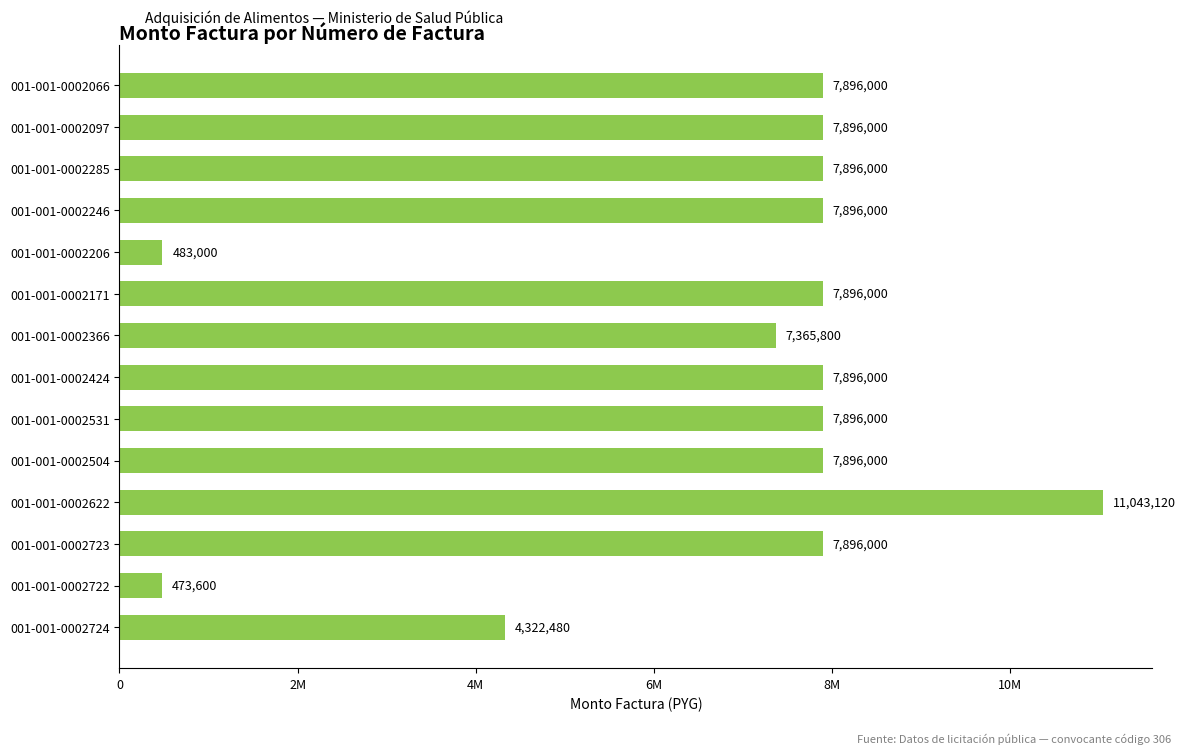

Are the bars horizontal?

Yes